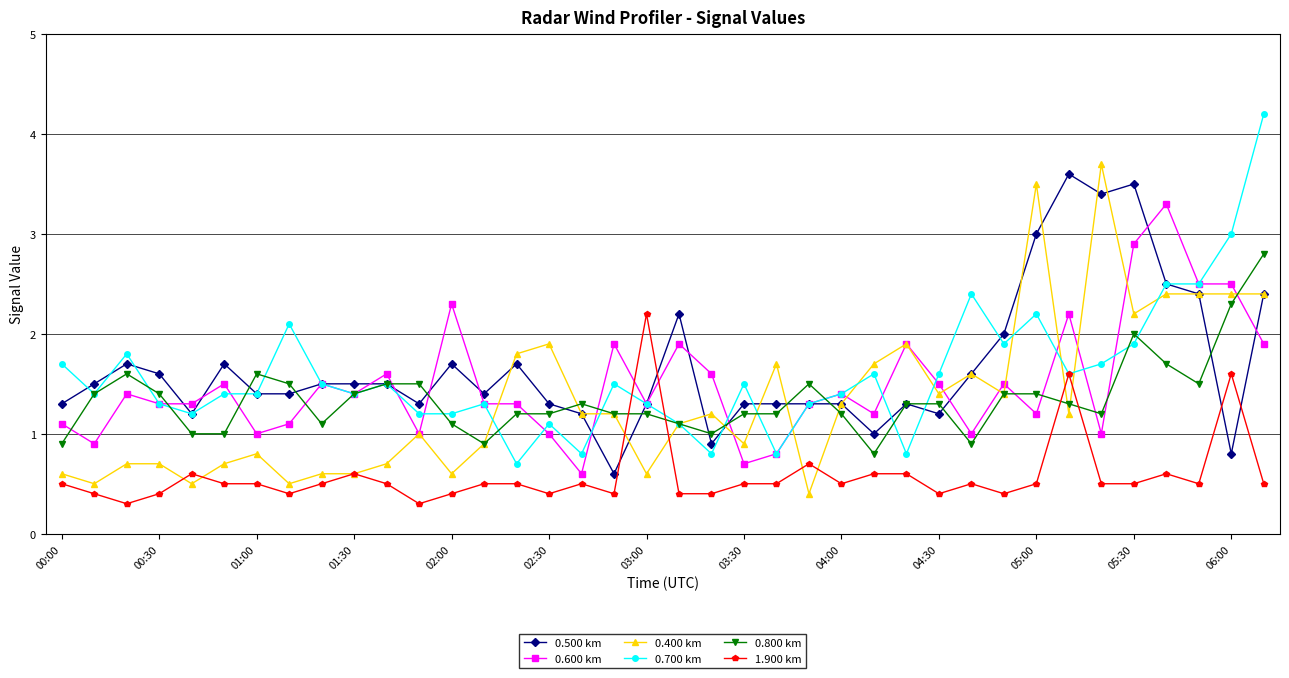

What is the value of the 0.400 km point at the 14th from the left?

0.9